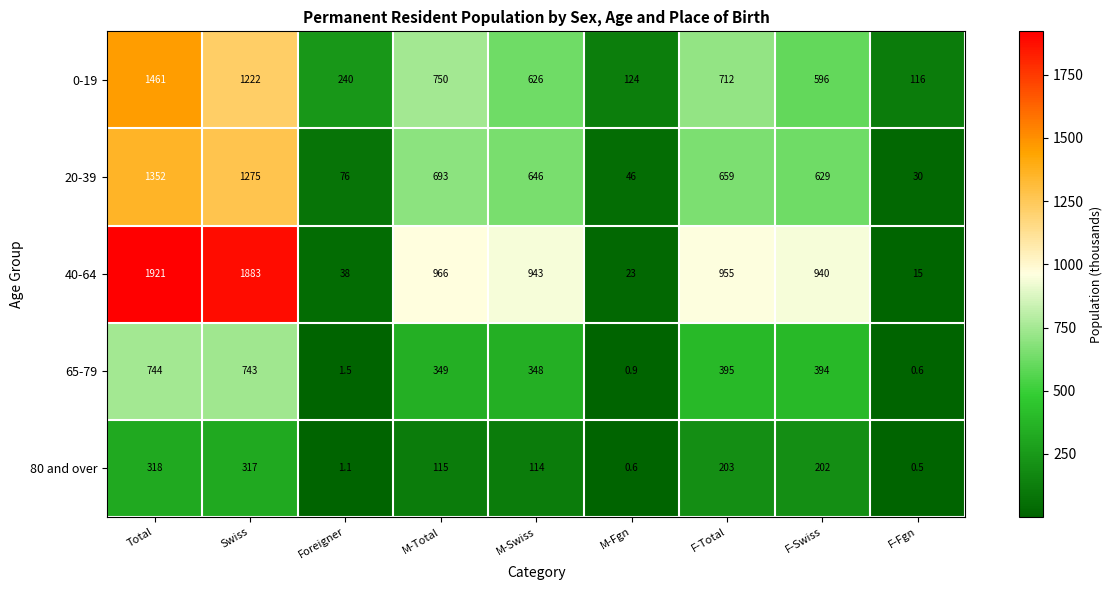

At which label is 0-19 closest to 788?

M-Total